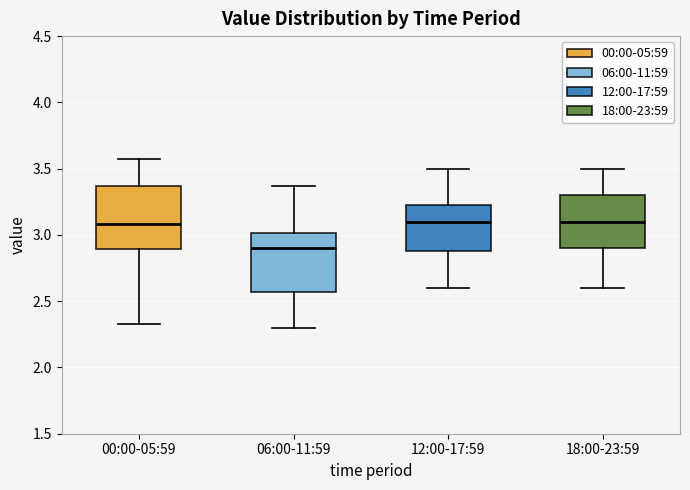

Reading left to right, transcribe this box plot: for each box, give where its median line is, the range the box spans, and where its two whiskers end, as read against the y-axis. The values are not printed on the chart, so give them approximately, as read against the axis.

00:00-05:59: median 3.10, box 2.90 to 3.35, whiskers 2.35 to 3.55
06:00-11:59: median 2.90, box 2.55 to 3.00, whiskers 2.30 to 3.35
12:00-17:59: median 3.10, box 2.90 to 3.25, whiskers 2.60 to 3.50
18:00-23:59: median 3.10, box 2.90 to 3.30, whiskers 2.60 to 3.50